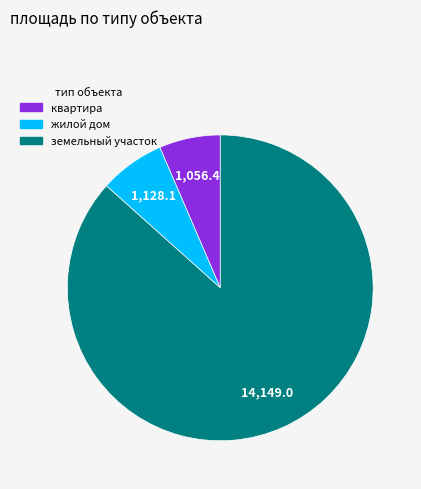

Is there a majority slice in this chart?

Yes